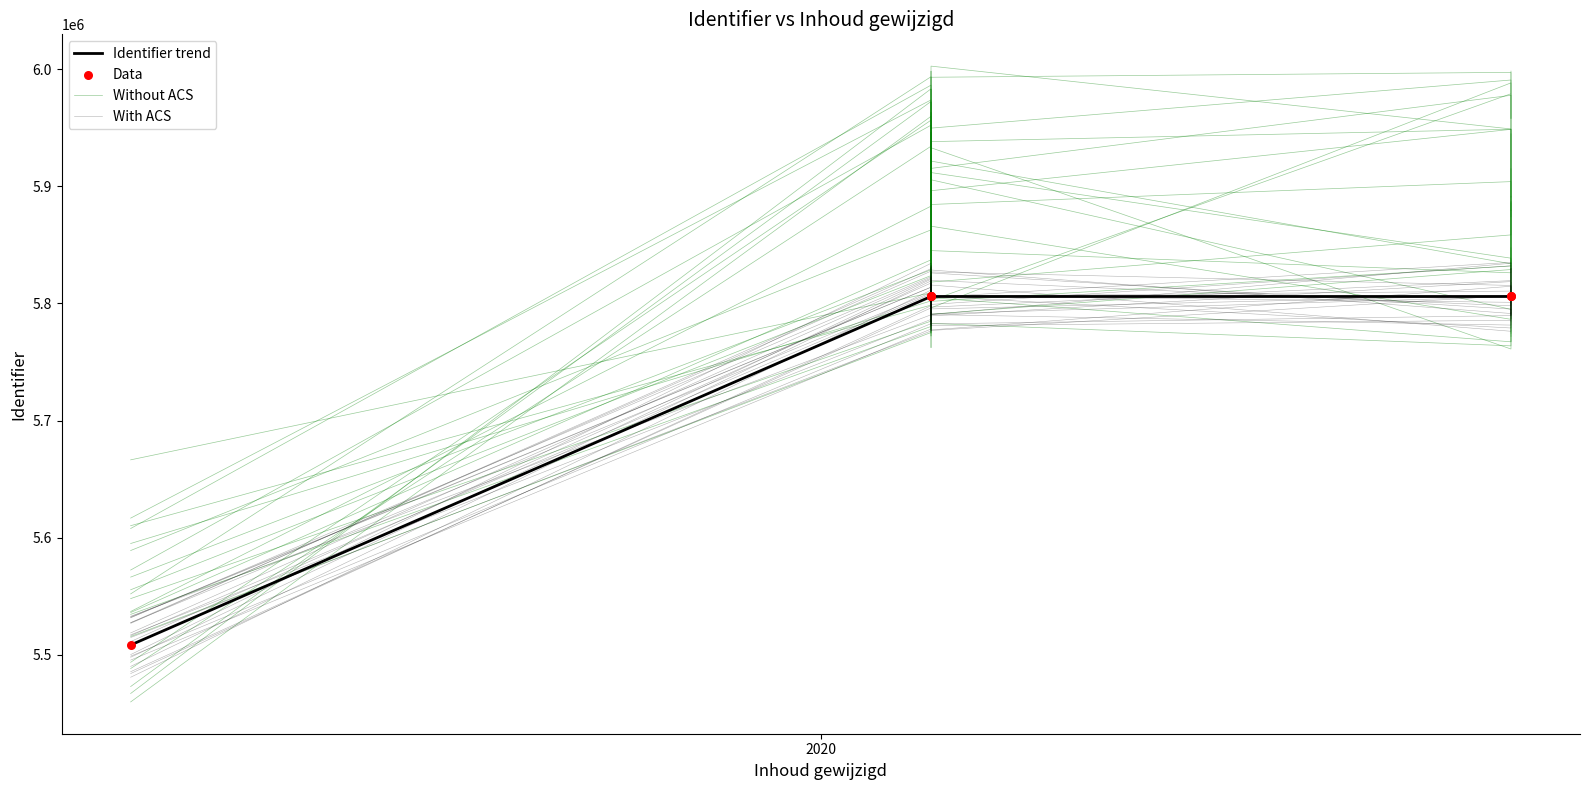

Which series has the widest spread of Y values?

Without ACS